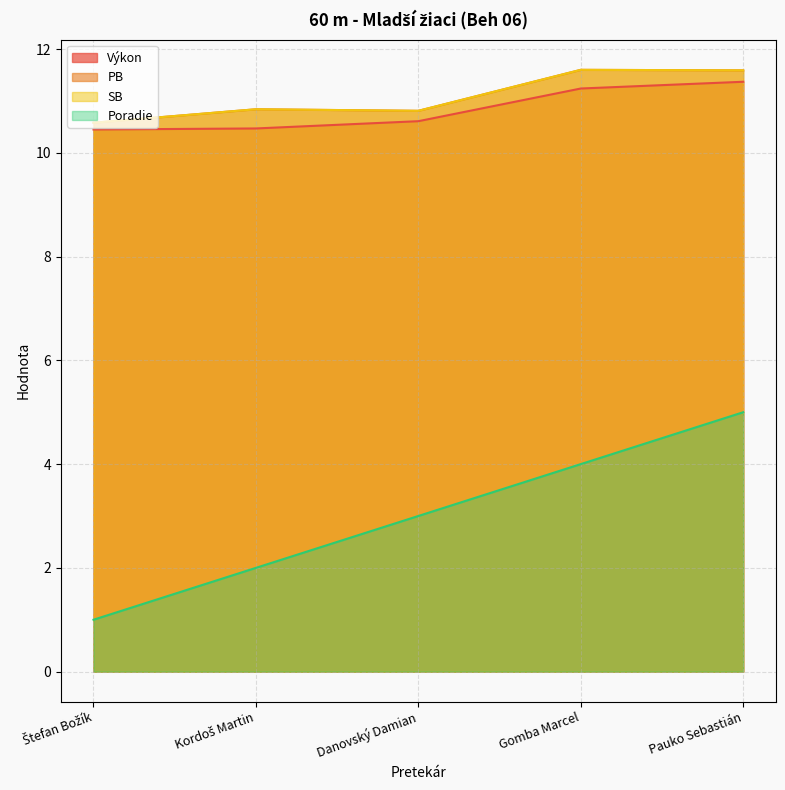

True or false: Poradie and Výkon intersect in this chart.

False